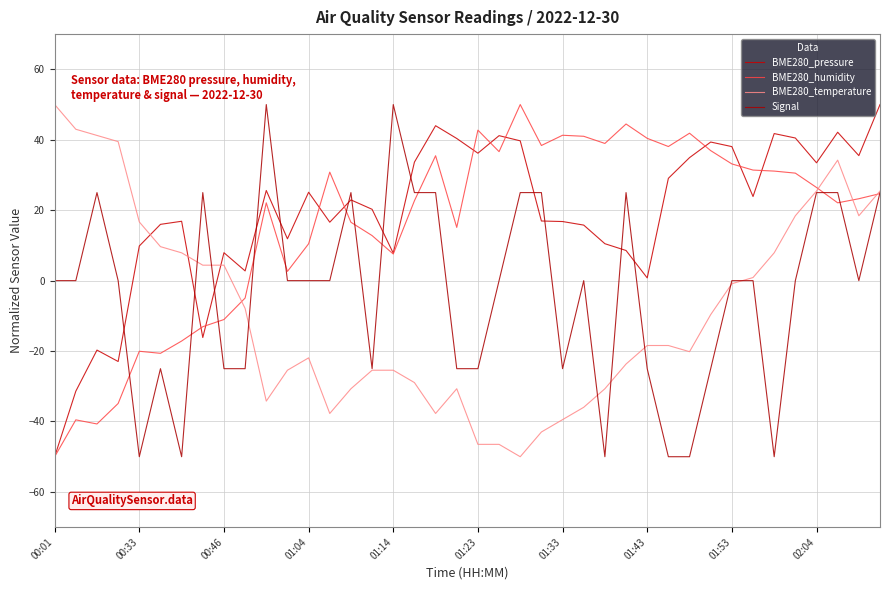

Does the chart have visible grid lines?

Yes